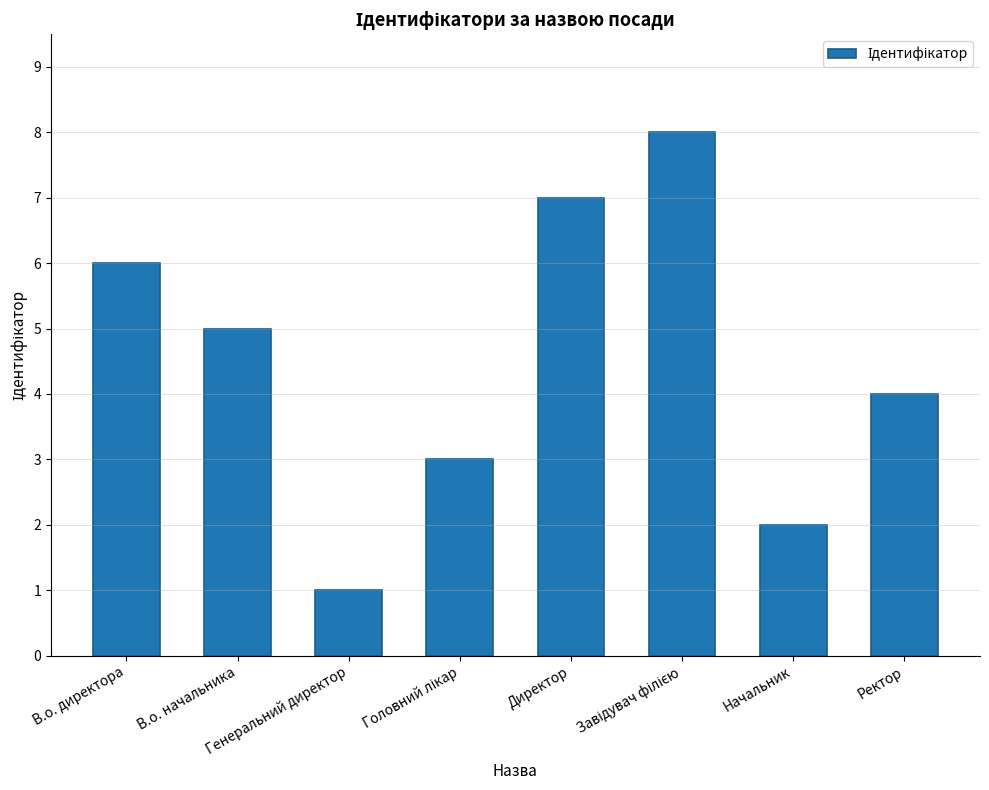

How many bars are there in total?

8